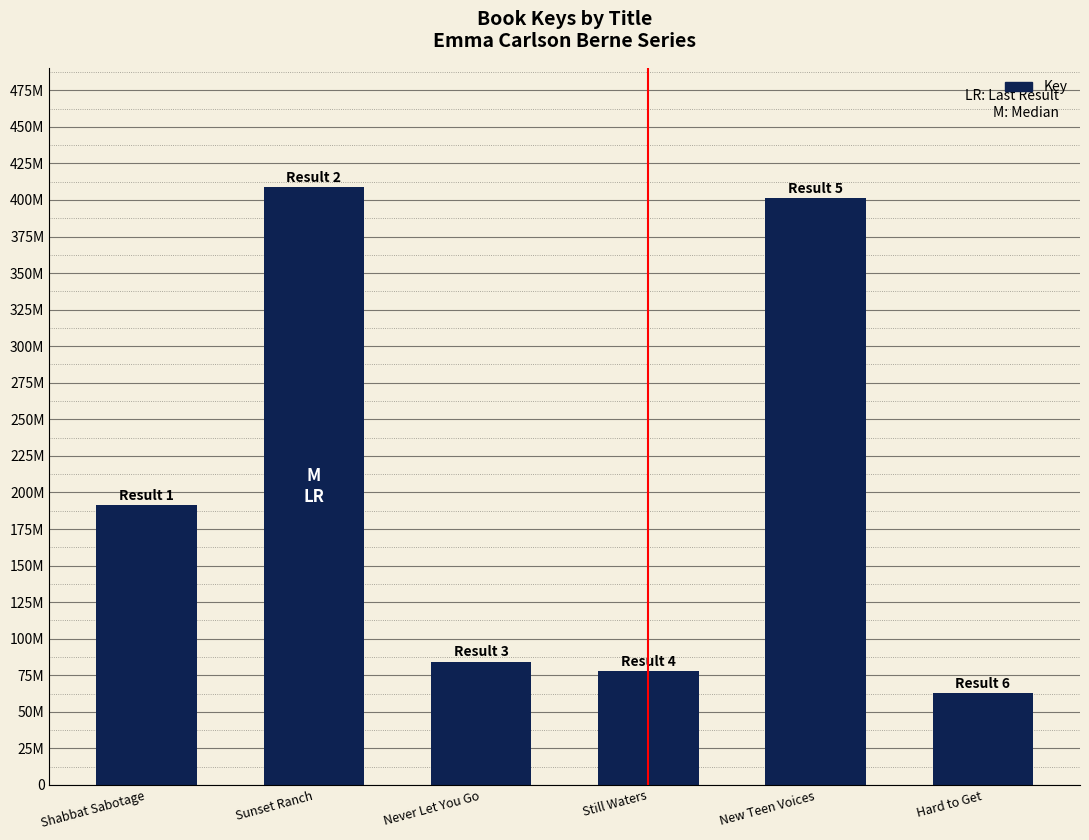

Rank the categories by value from highest to lowest.

Sunset Ranch, New Teen Voices, Shabbat Sabotage, Never Let You Go, Still Waters, Hard to Get